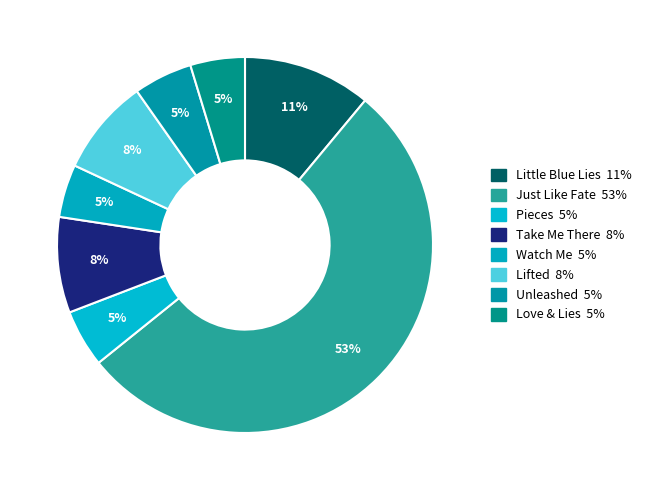

Count the number of slices in the pie.

8